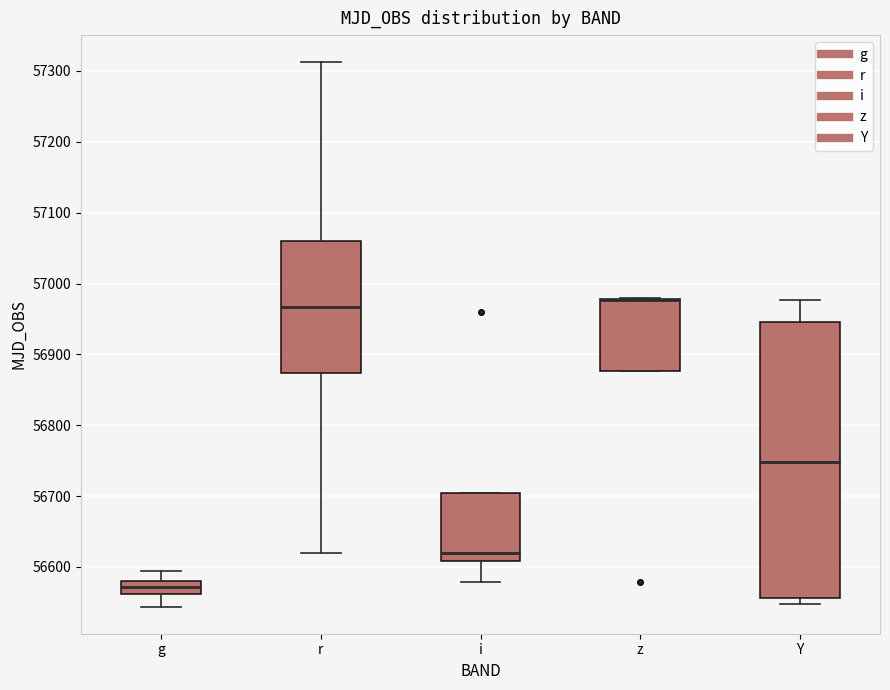

Where does the median line of the box for Y sit on the y-axis? The values are not printed on the chart, so give them approximately, as read against the axis.

56750